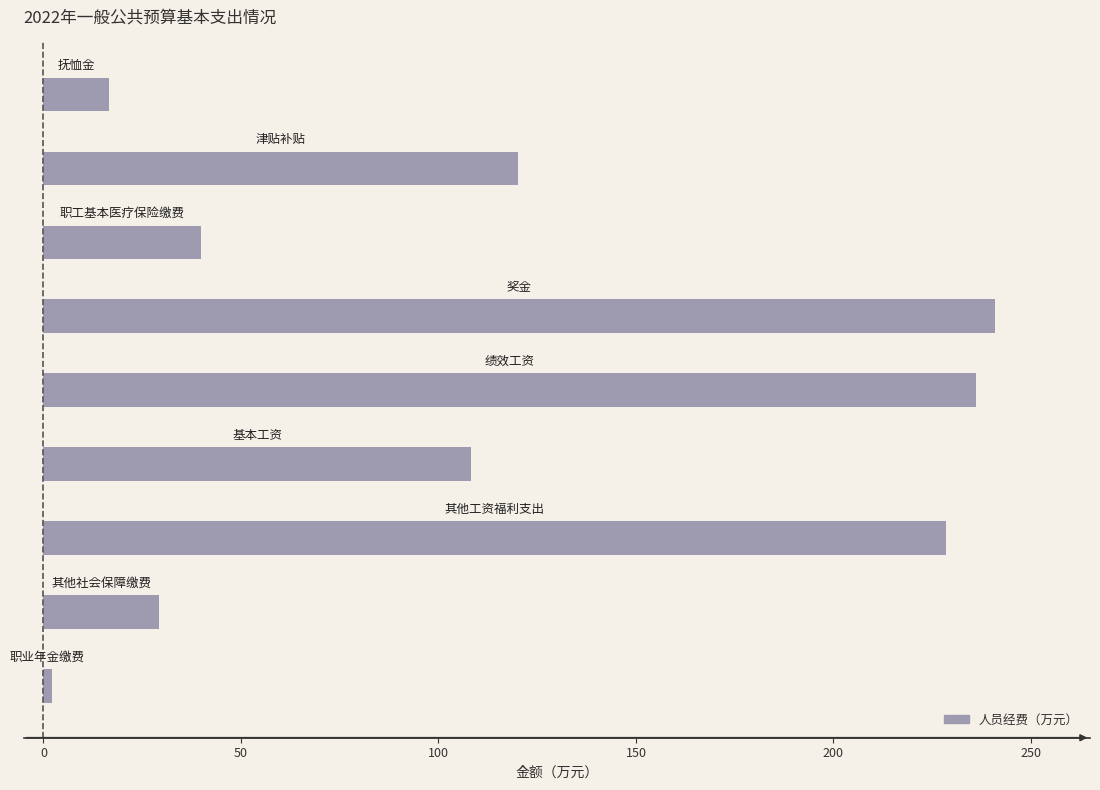

What is the minimum value shown in the chart?

2.0